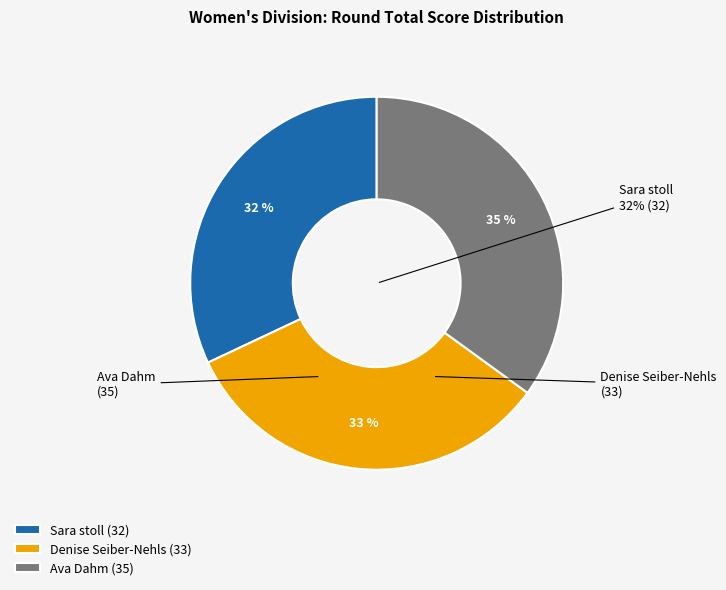

Which slice is the smallest?

Sara stoll